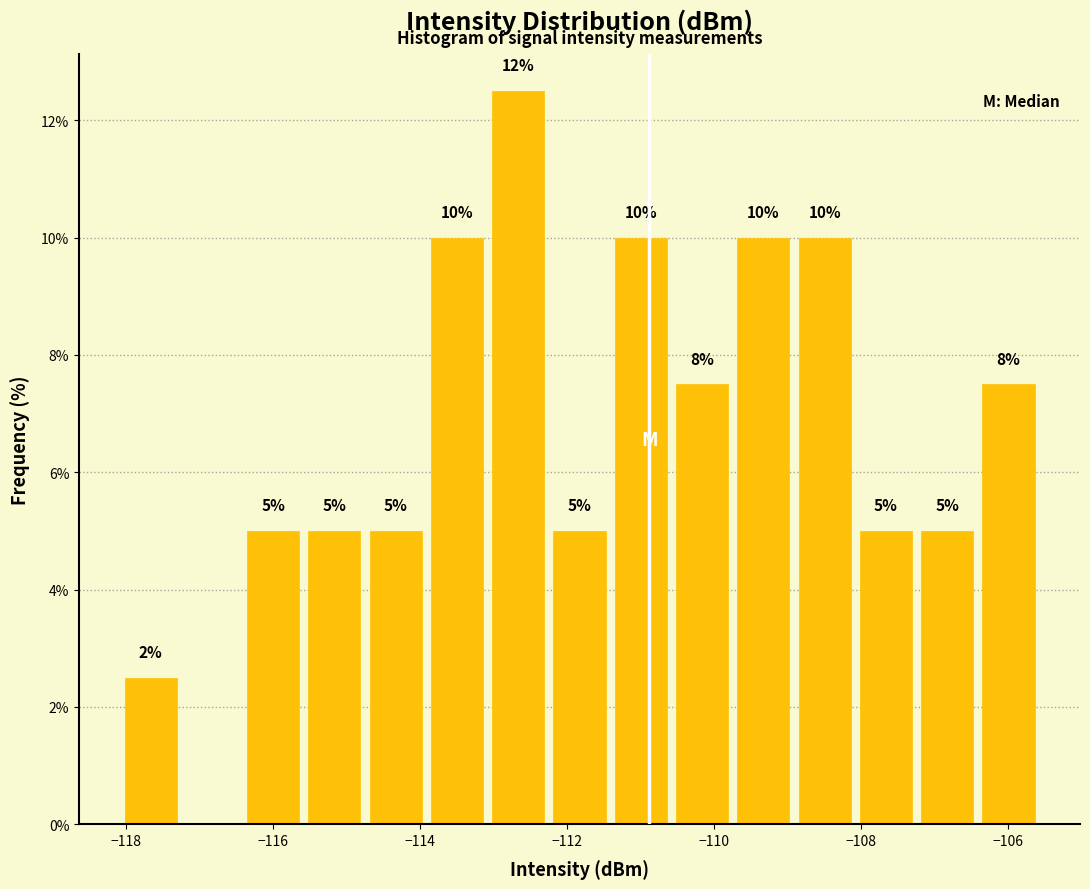

Which range on the x-axis has the tallest bar?

-113.0 to -112.2